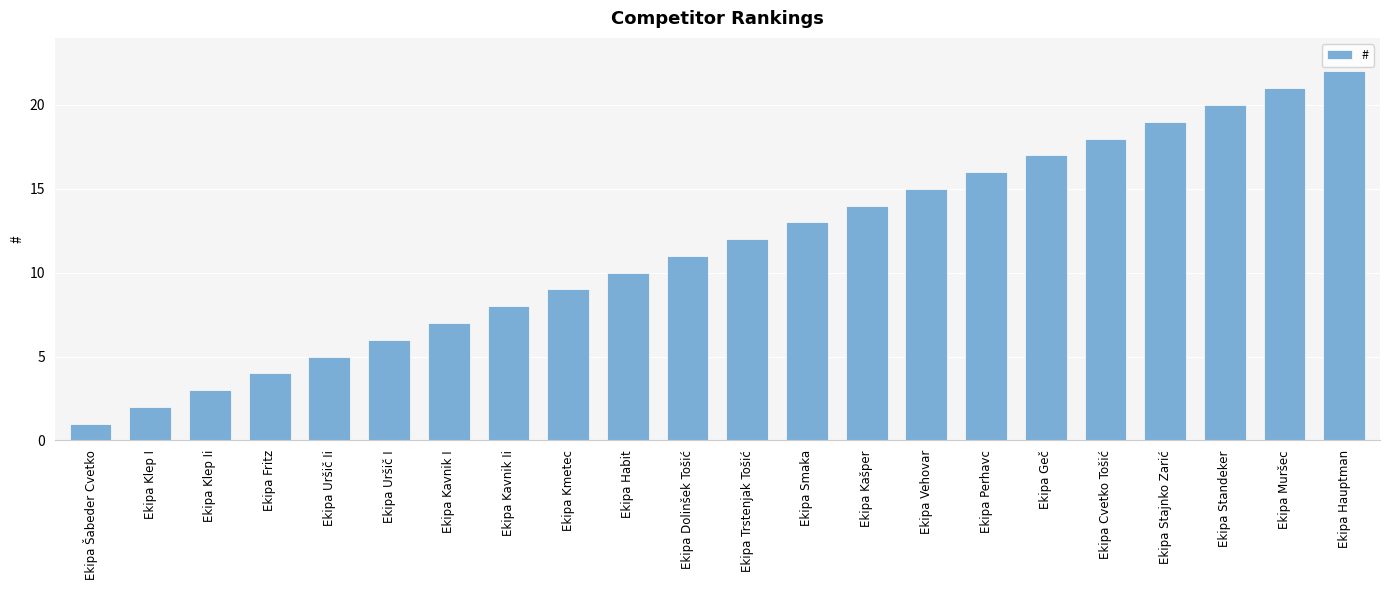

Rank the categories by value from highest to lowest.

Ekipa Hauptman, Ekipa Muršec, Ekipa Standeker, Ekipa Stajnko Zarić, Ekipa Cvetko Tošić, Ekipa Geč, Ekipa Perhavc, Ekipa Vehovar, Ekipa Kašper, Ekipa Smaka, Ekipa Trstenjak Tošić, Ekipa Dolinšek Tošić, Ekipa Habit, Ekipa Kmetec, Ekipa Kavnik Ii, Ekipa Kavnik I, Ekipa Uršič I, Ekipa Uršič Ii, Ekipa Fritz, Ekipa Klep Ii, Ekipa Klep I, Ekipa Šabeder Cvetko